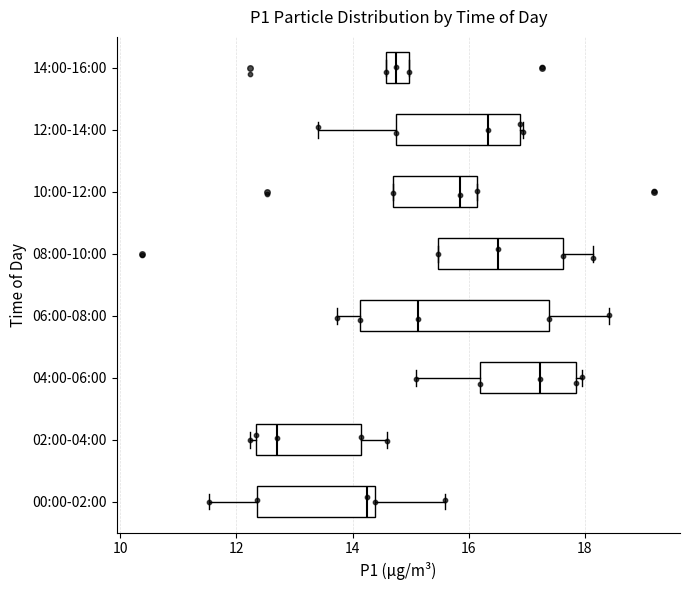

Where is the left edge of the box for 00:00-02:00 on the x-axis? The values are not printed on the chart, so give them approximately, as read against the axis.

12.4